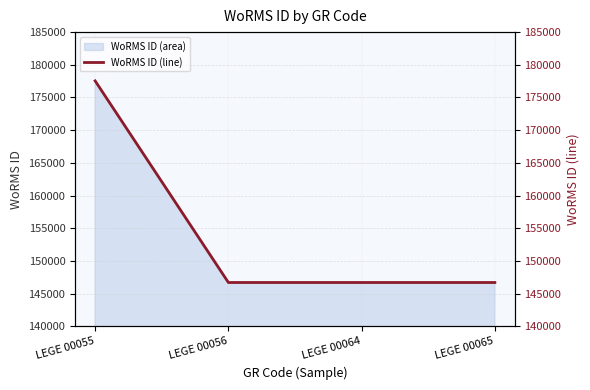

Rank the categories by value from lowest to highest.

LEGE 00056, LEGE 00064, LEGE 00065, LEGE 00055